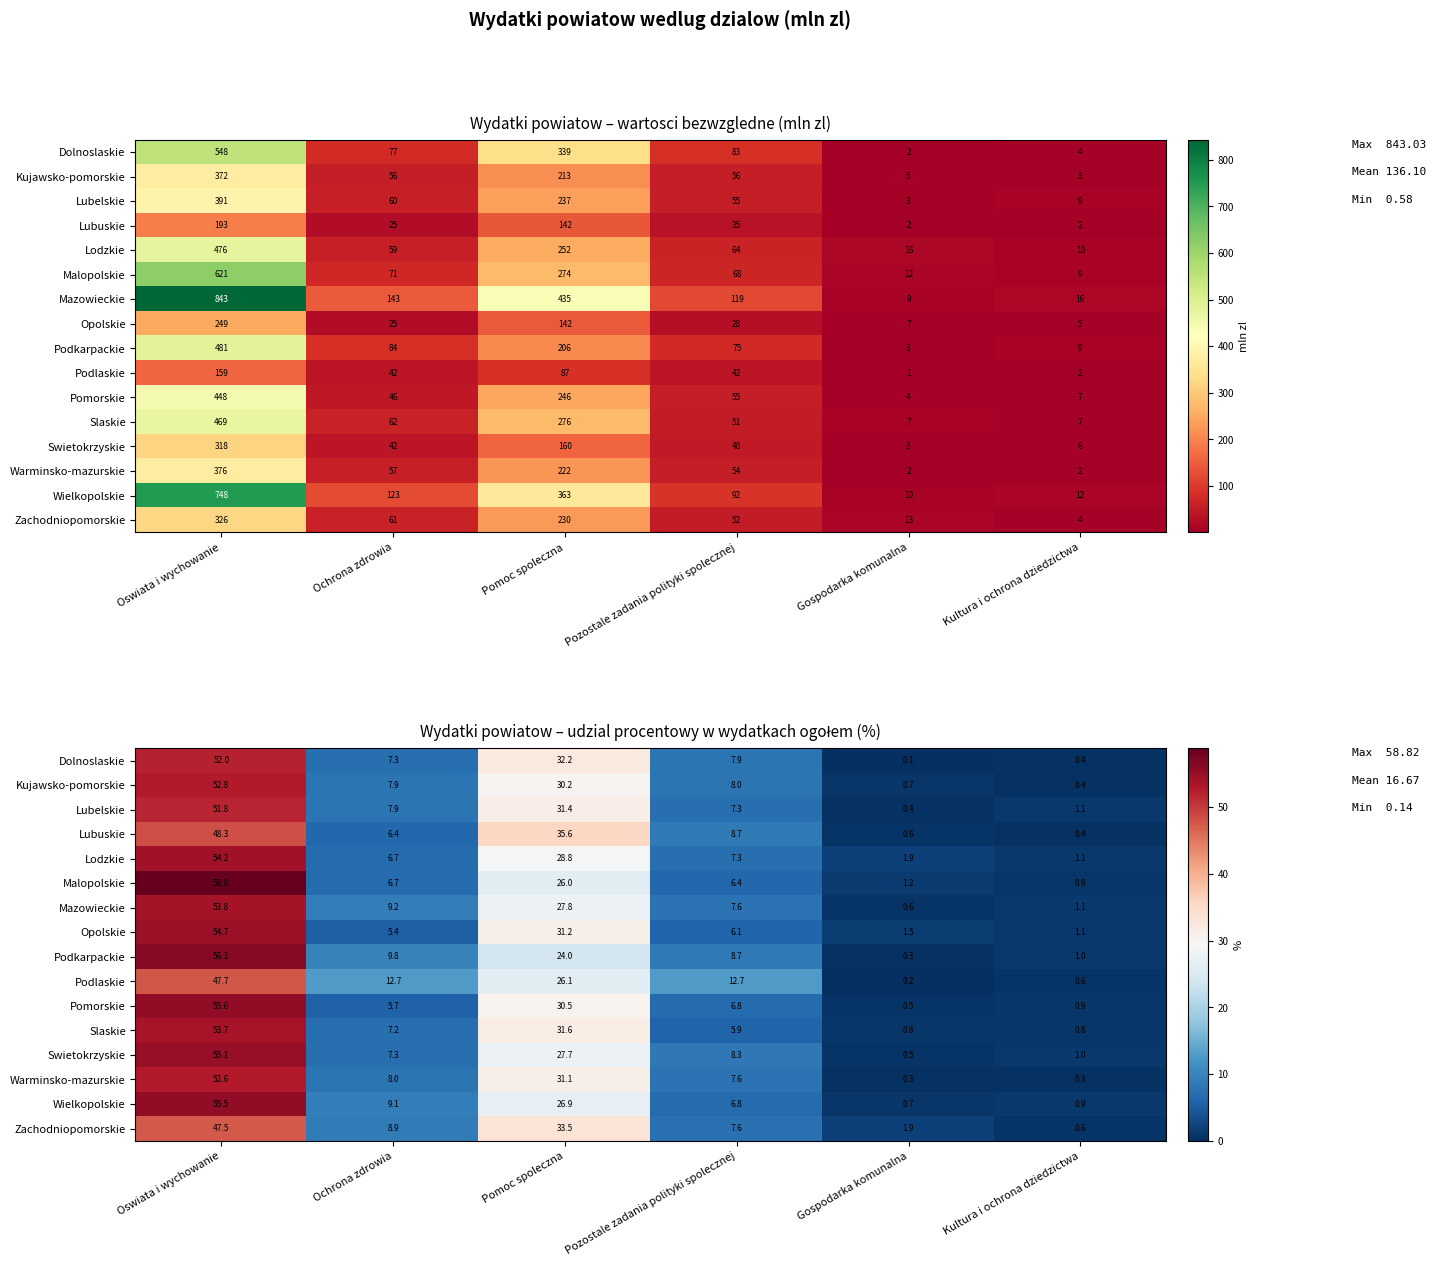

At which category does the chart reach its peak across all series?

Oswiata i wychowanie